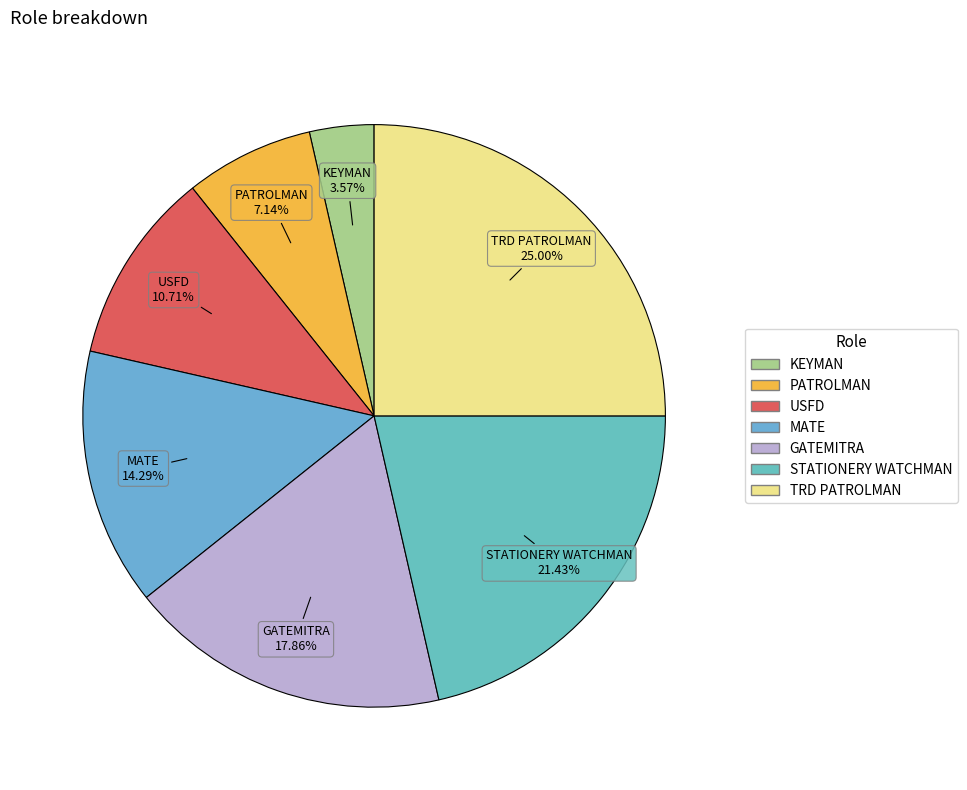

Rank the categories by value from highest to lowest.

TRD PATROLMAN, STATIONERY WATCHMAN, GATEMITRA, MATE, USFD, PATROLMAN, KEYMAN